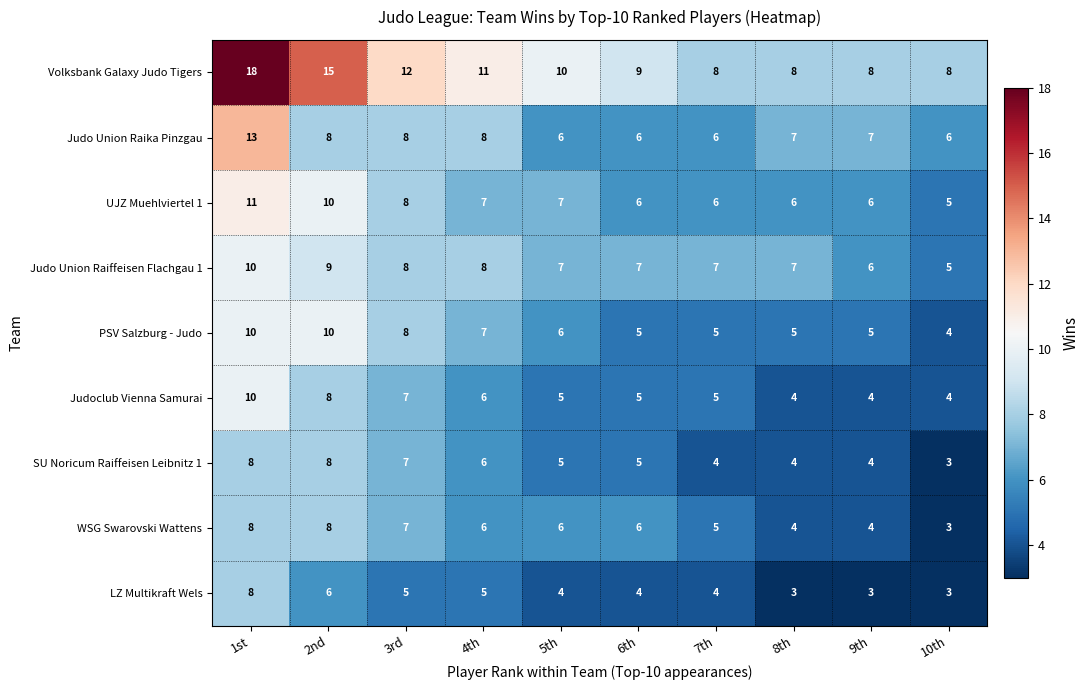

What is the minimum value for WSG Swarovski Wattens?

3